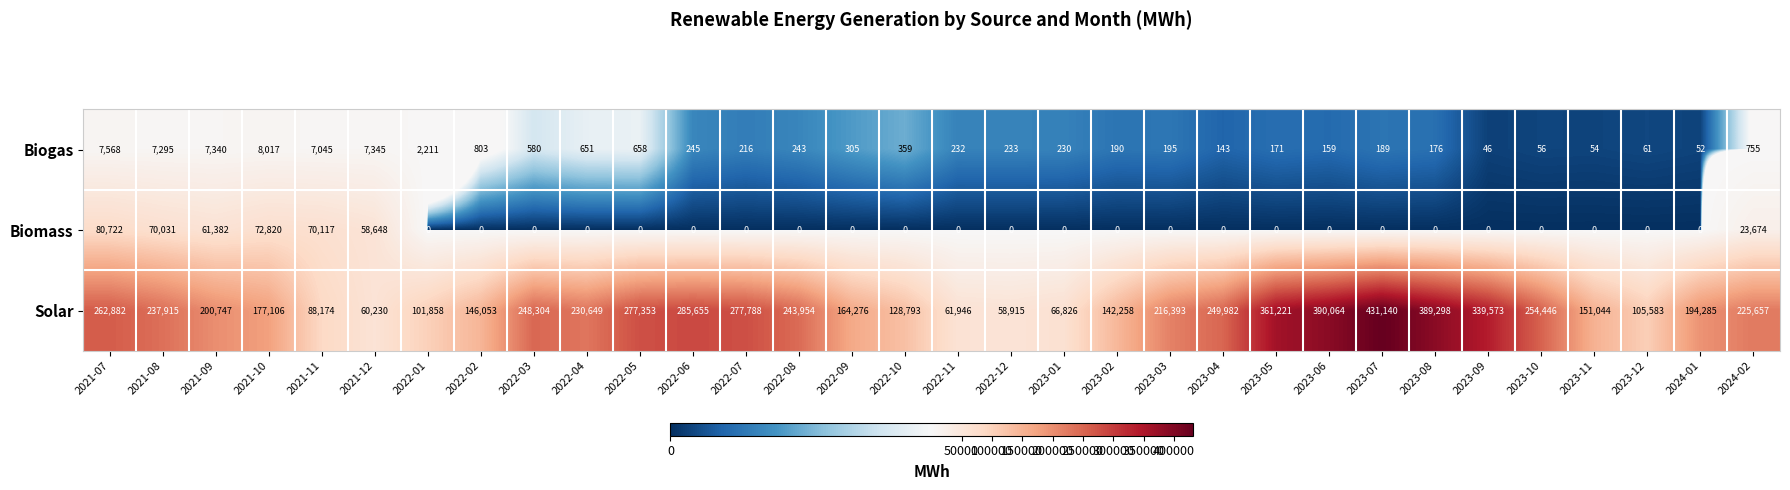

What is the sum of all Biomass values?

437394